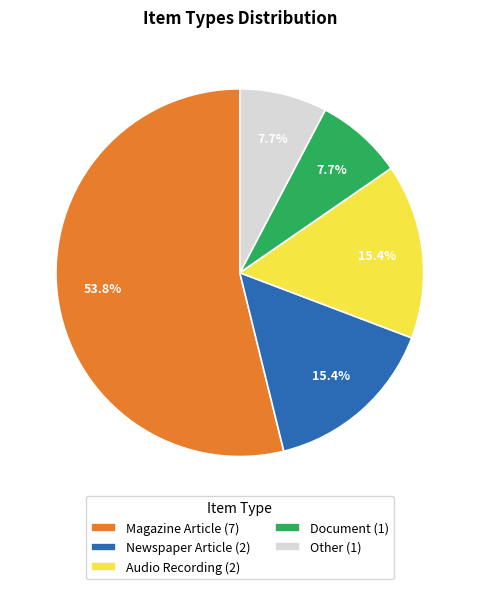

The Magazine Article slice represents 54% of the pie. True or false?

True